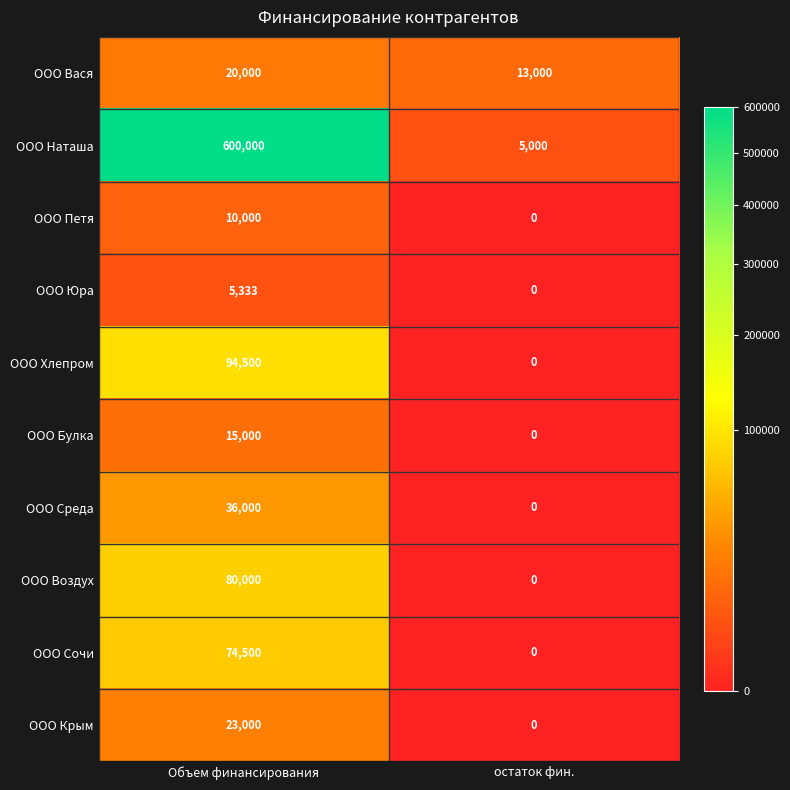

Rank the series by their maximum value, from highest to lowest.

ООО Наташа, ООО Хлепром, ООО Воздух, ООО Сочи, ООО Среда, ООО Крым, ООО Вася, ООО Булка, ООО Петя, ООО Юра